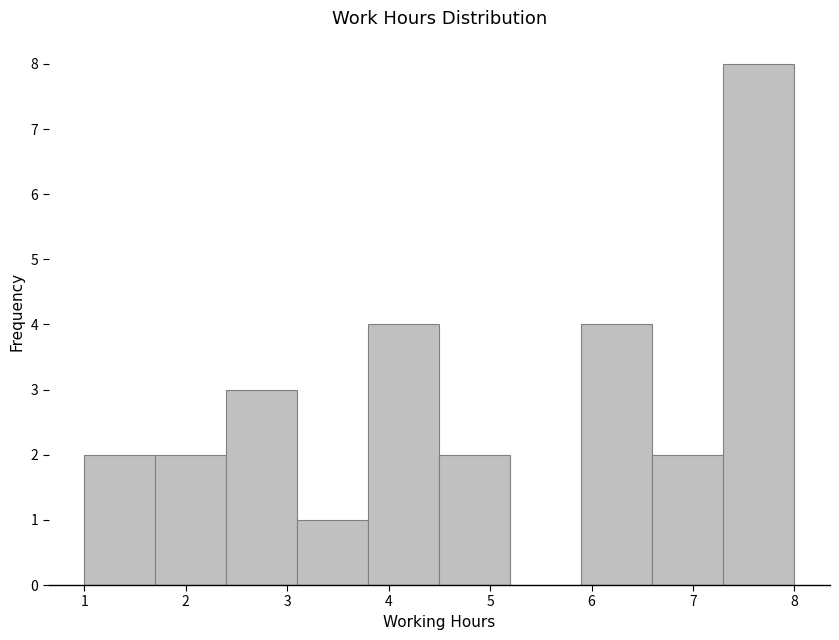

How tall is the bar that spans 1.0 to 1.7 on the x-axis? The values are not printed on the chart, so give them approximately, as read against the axis.

2